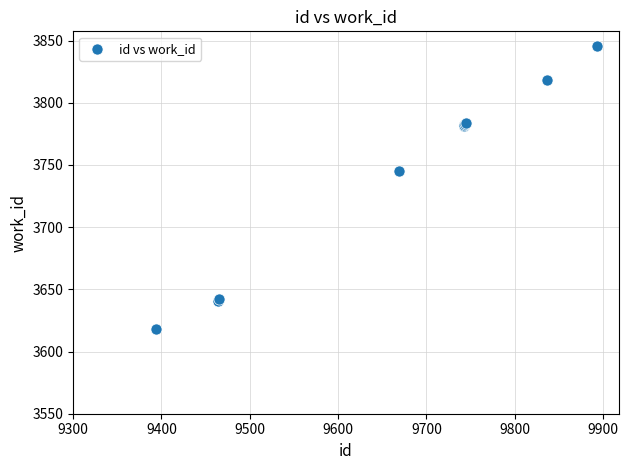

What Y value in the scatter plot is closest to 3732?

3745